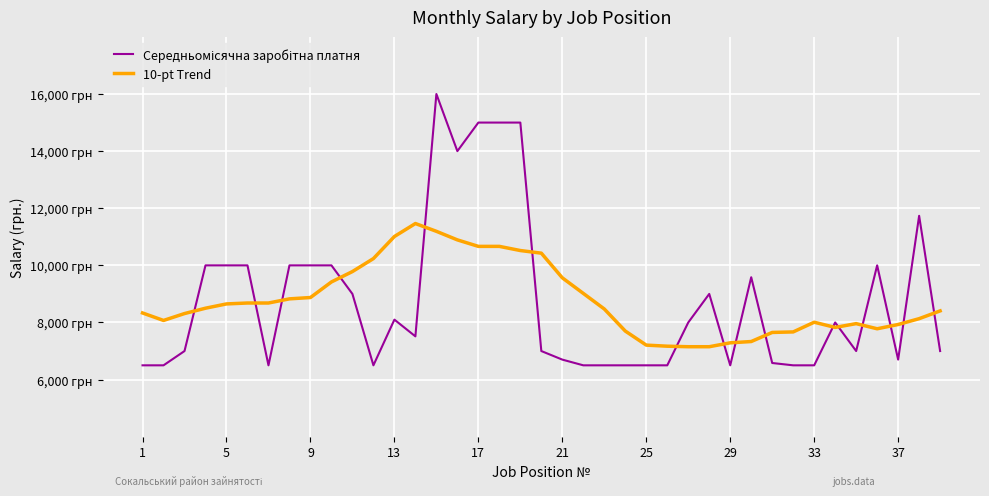

Does the chart have visible grid lines?

Yes